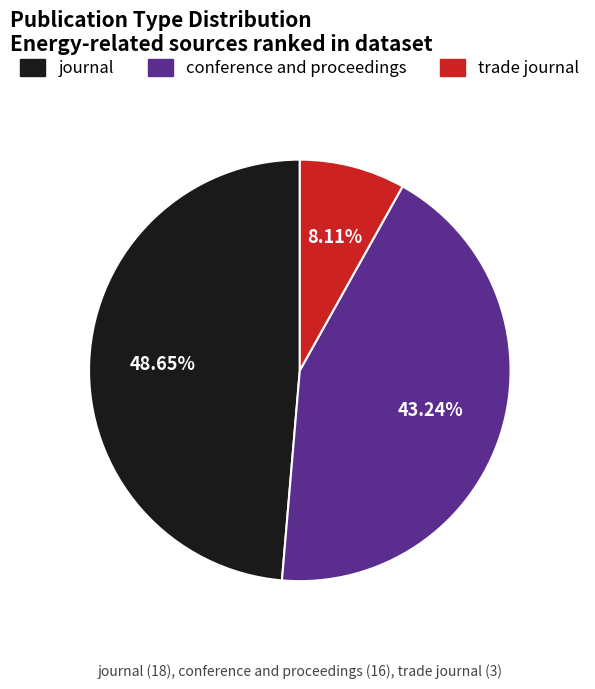

Approximately how many times larger is the value at journal compared to conference and proceedings?

1.1